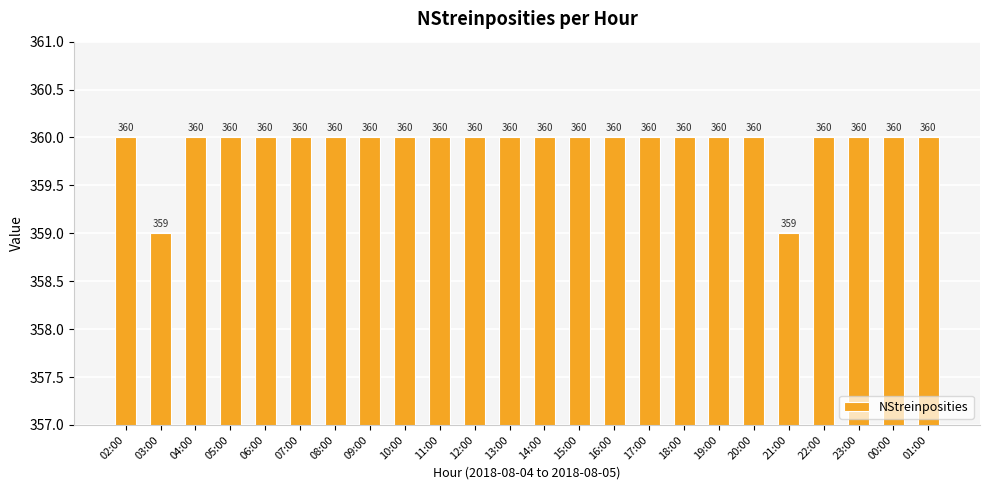

What is the label of the 10th bar from the right?

16:00